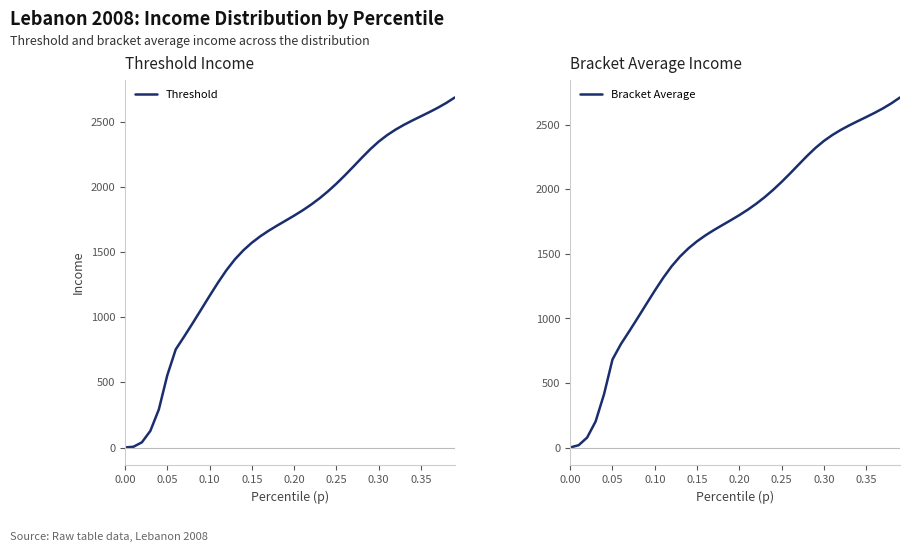

What is the maximum value for Bracket Average?

2709.1